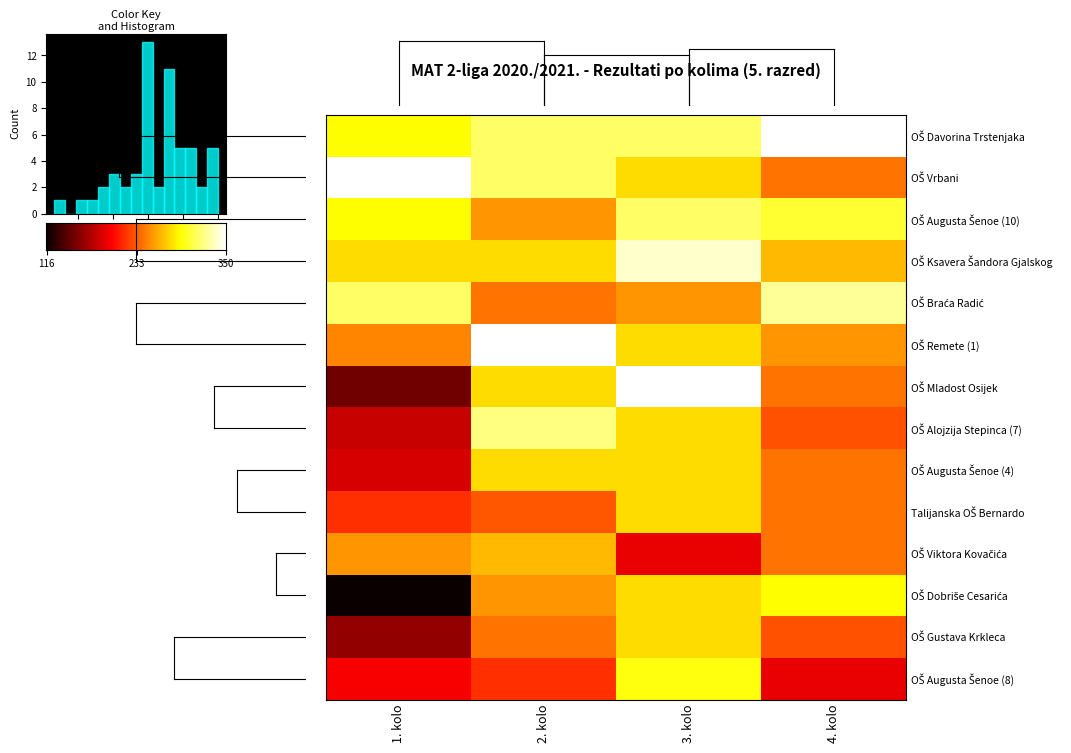

Rank the series at 1. kolo from highest to lowest value.

OŠ Vrbani, OŠ Braća Radić, OŠ Davorina Trstenjaka, OŠ Augusta Šenoe (10), OŠ Ksavera Šandora Gjalskog, OŠ Viktora Kovačića, OŠ Remete (1), Talijanska OŠ Bernardo, OŠ Augusta Šenoe (8), OŠ Augusta Šenoe (4), OŠ Alojzija Stepinca (7), OŠ Gustava Krkleca, OŠ Mladost Osijek, OŠ Dobriše Cesarića